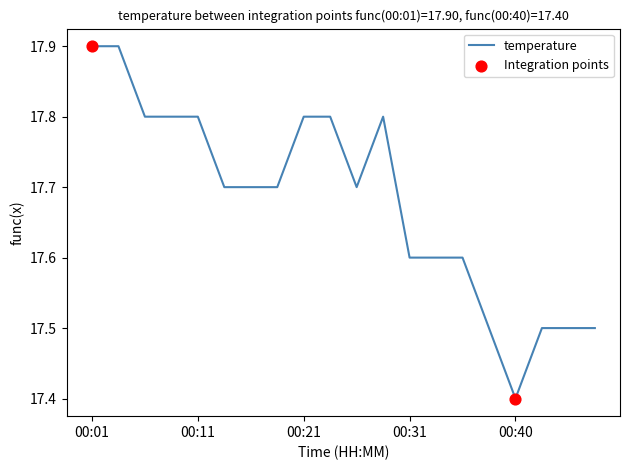

What is the maximum value shown in the chart?

17.9